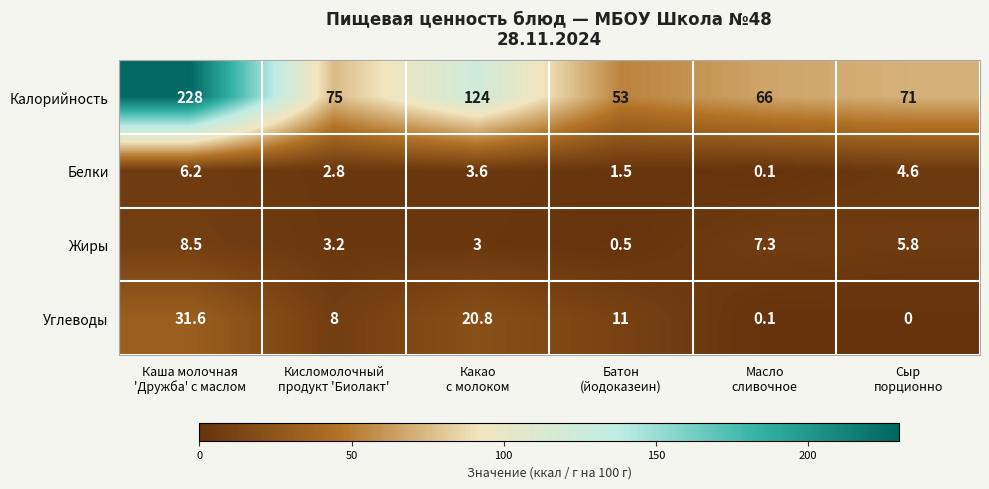

What is the sum of all Калорийность values?

617.0